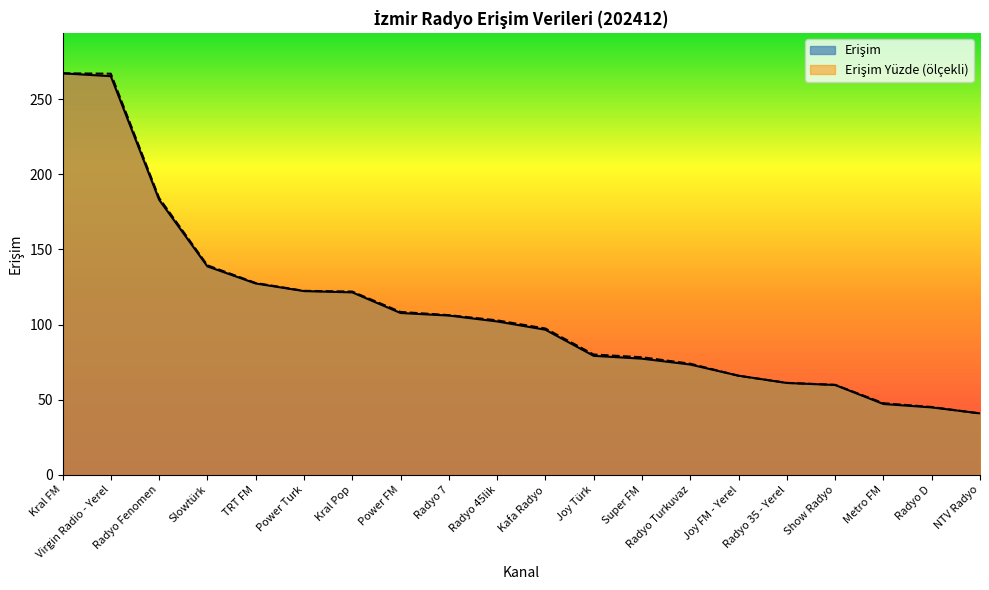

The value of Erişim at Show Radyo is 59.8. True or false?

True